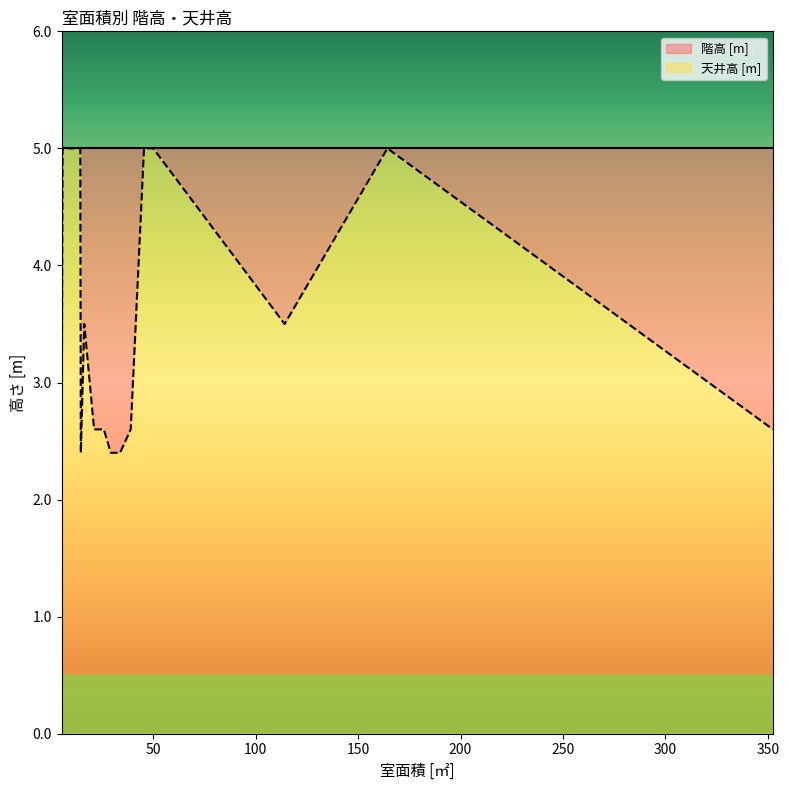

What is the value of the 階高 [m] point at the 6th from the left?

5.0